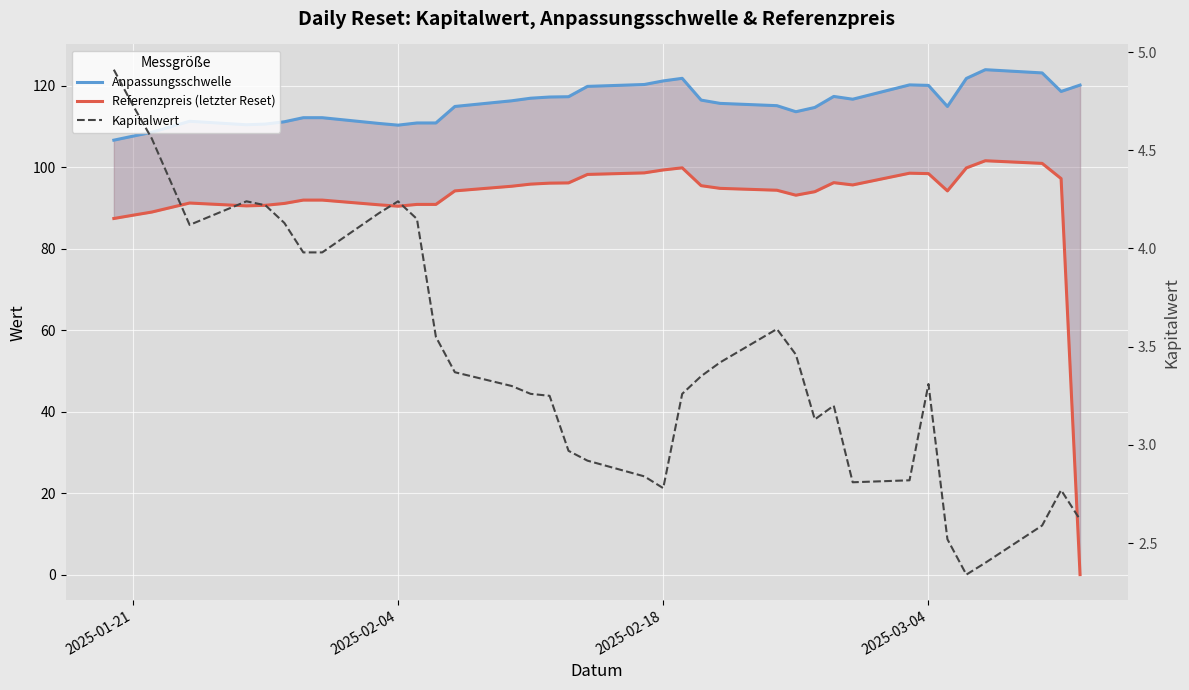

What are all the series names shown in the legend?

Anpassungsschwelle, Referenzpreis (letzter Reset), Kapitalwert